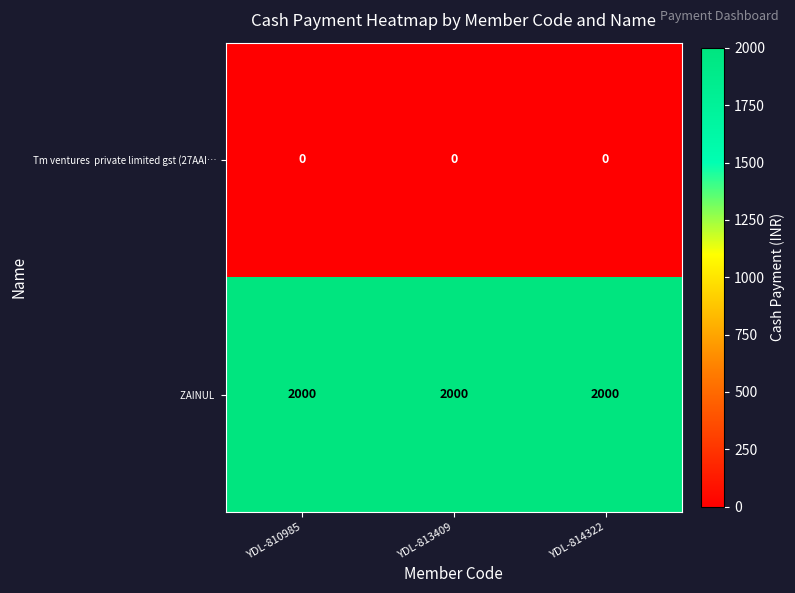

What is the greatest value displayed?

2000